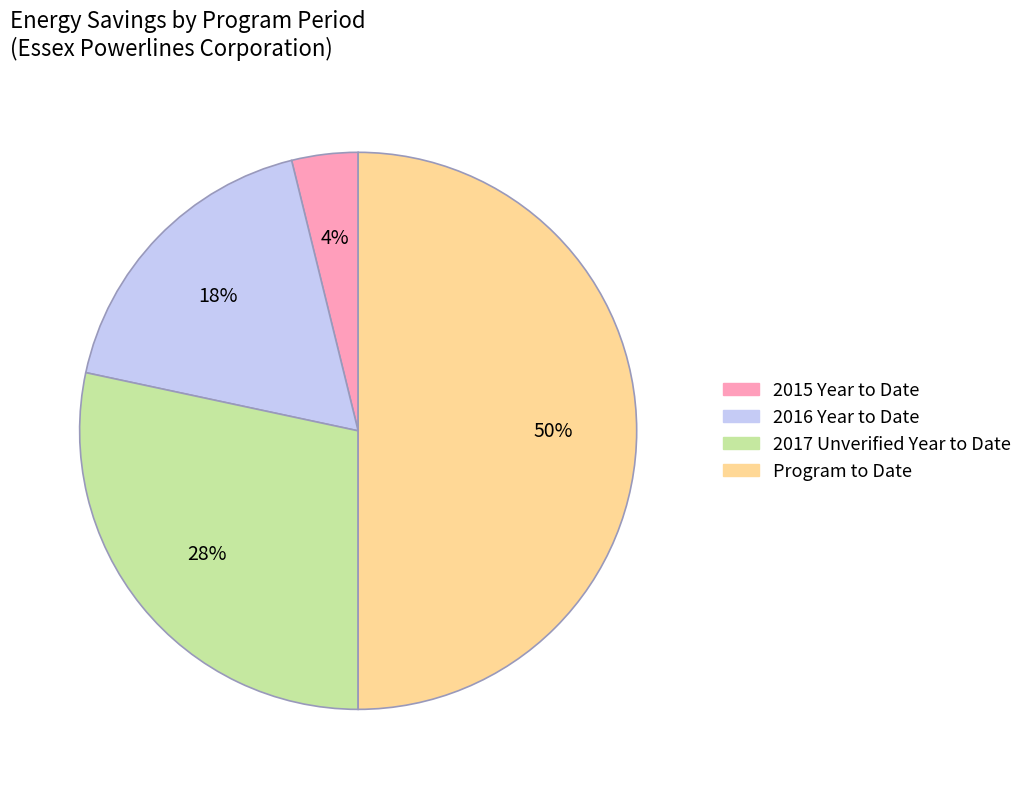

Which category has the biggest portion of the pie?

Program to Date